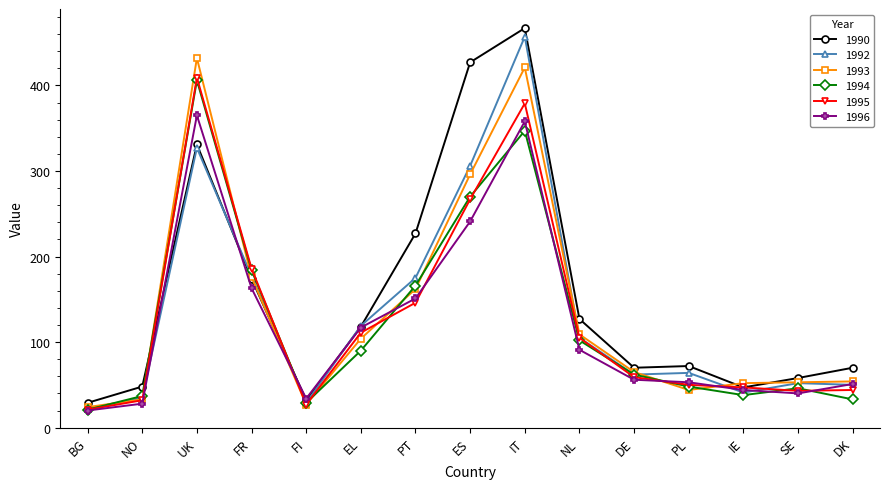

What is the difference between the highest and lowest values at FI?

7